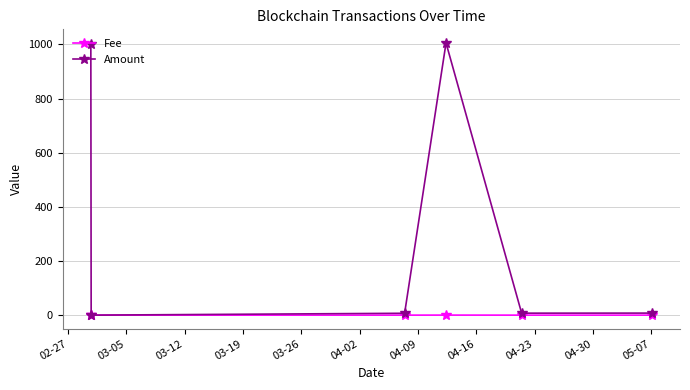

Which series has the widest spread of values?

Amount